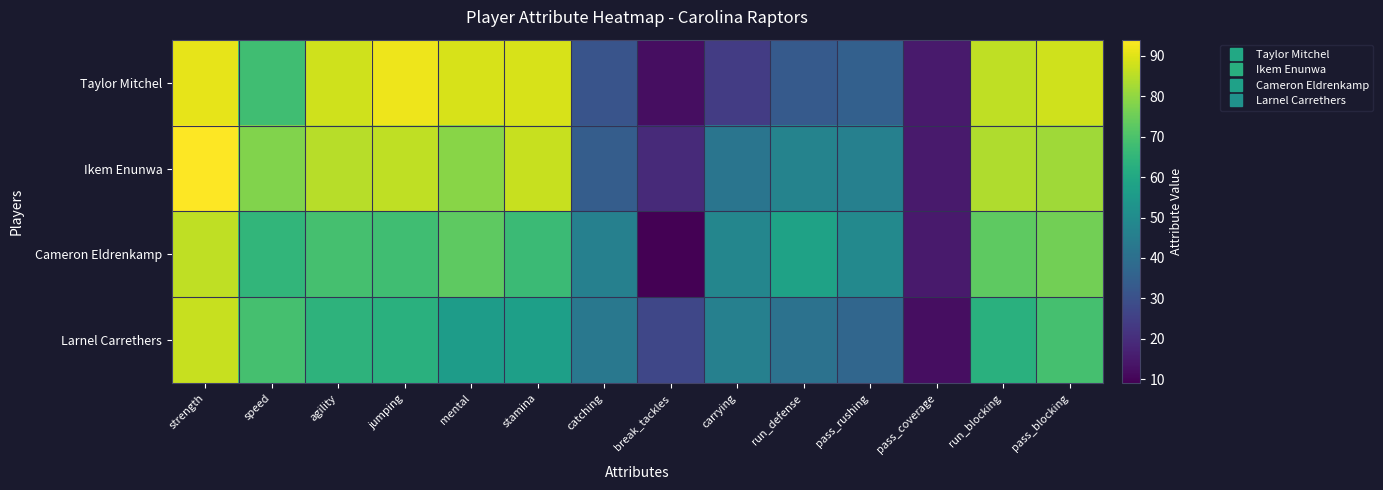

Reading left to right, transcribe all the data shown in this chart.

Taylor Mitchel: strength=91	speed=68	agility=88	jumping=92	mental=89	stamina=89	catching=31	break_tackles=12	carrying=24	run_defense=33	pass_rushing=35	pass_coverage=15	run_blocking=86	pass_blocking=88
Ikem Enunwa: strength=94	speed=78	agility=85	jumping=86	mental=79	stamina=87	catching=34	break_tackles=19	carrying=42	run_defense=47	pass_rushing=46	pass_coverage=15	run_blocking=84	pass_blocking=82
Cameron Eldrenkamp: strength=86	speed=65	agility=69	jumping=68	mental=73	stamina=67	catching=46	break_tackles=9	carrying=48	run_defense=58	pass_rushing=49	pass_coverage=15	run_blocking=73	pass_blocking=76
Larnel Carrethers: strength=87	speed=69	agility=64	jumping=63	mental=56	stamina=57	catching=43	break_tackles=27	carrying=46	run_defense=41	pass_rushing=37	pass_coverage=12	run_blocking=63	pass_blocking=69